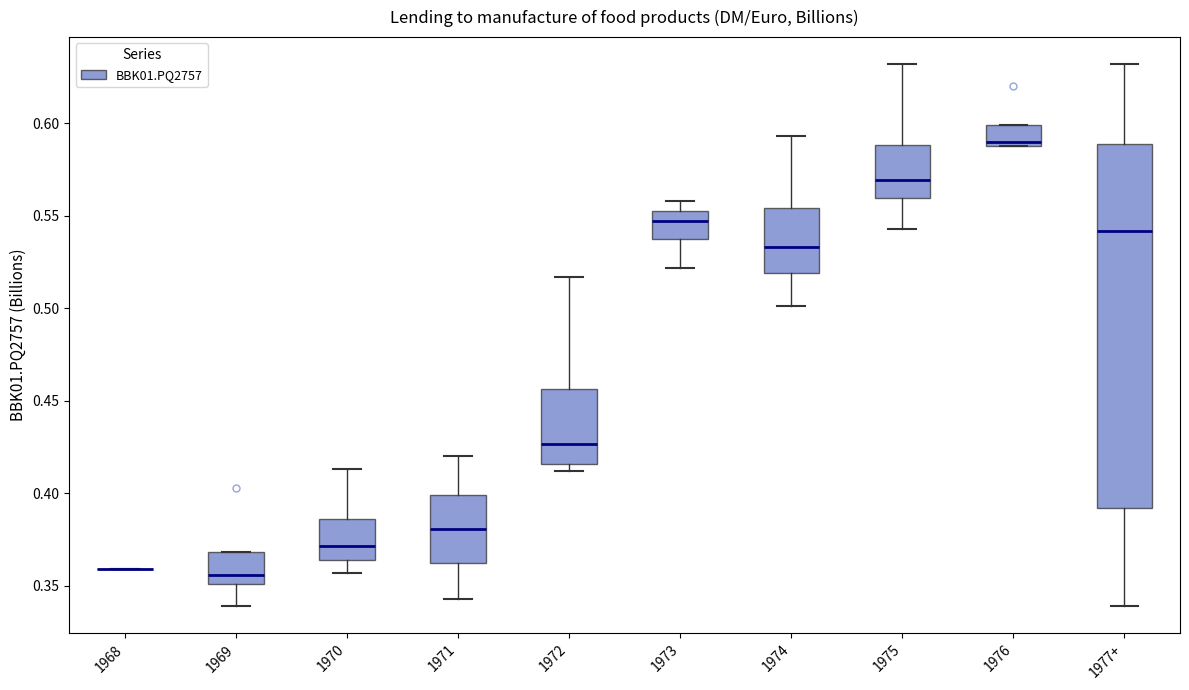

Reading left to right, read every box against the y-axis: the position of its median line, the range the box covers, and the ends of its whiskers. The values are not printed on the chart, so give them approximately, as read against the axis.

1968: box collapsed to a line at 0.360, whiskers 0.360 to 0.360
1969: median 0.355, box 0.350 to 0.370, whiskers 0.340 to 0.370
1970: median 0.370, box 0.365 to 0.385, whiskers 0.355 to 0.415
1971: median 0.380, box 0.365 to 0.400, whiskers 0.345 to 0.420
1972: median 0.425, box 0.415 to 0.455, whiskers 0.410 to 0.515
1973: median 0.545, box 0.540 to 0.555, whiskers 0.520 to 0.560
1974: median 0.535, box 0.520 to 0.555, whiskers 0.500 to 0.595
1975: median 0.570, box 0.560 to 0.590, whiskers 0.545 to 0.630
1976: median 0.590 (just above the box's lower edge), box 0.590 to 0.600, whiskers 0.590 to 0.600
1977+: median 0.540, box 0.390 to 0.590, whiskers 0.340 to 0.630